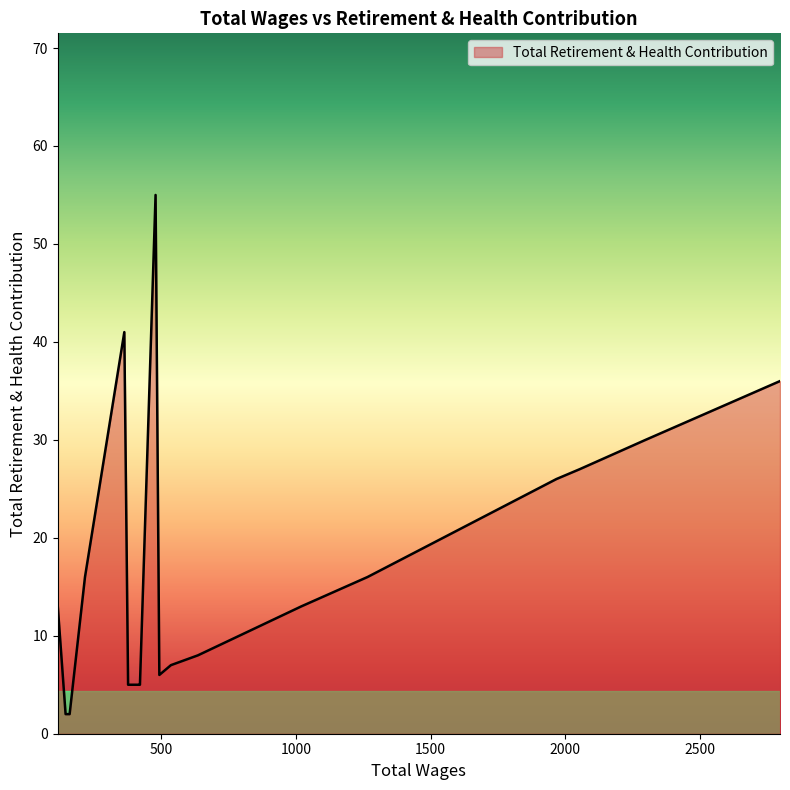

What is the difference between the values at 1266.0 and 2298.0?

14